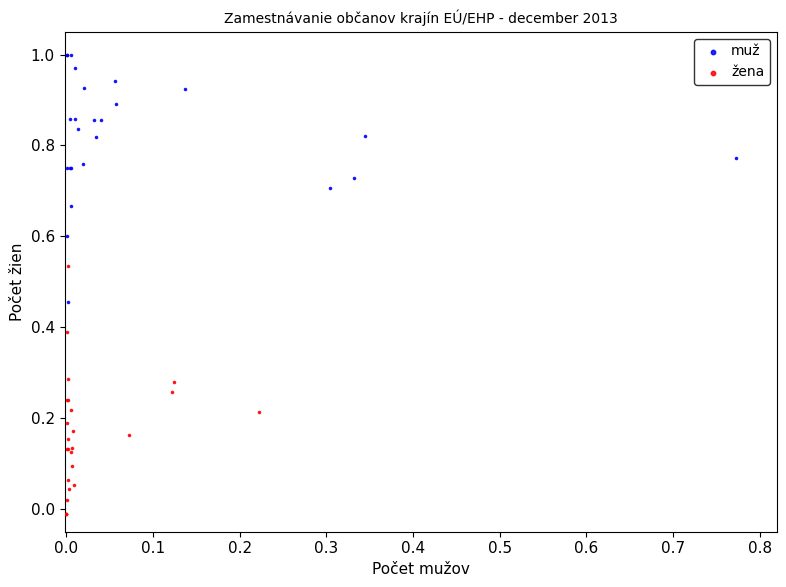

Which series reaches the maximum Y coordinate?

muž